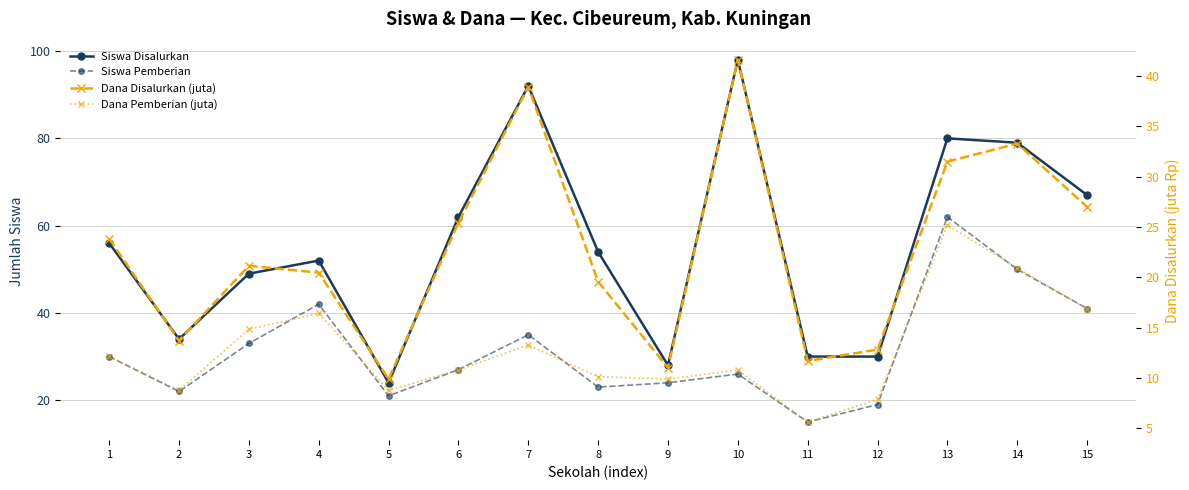

What is the total value across all series at 7?

179.2